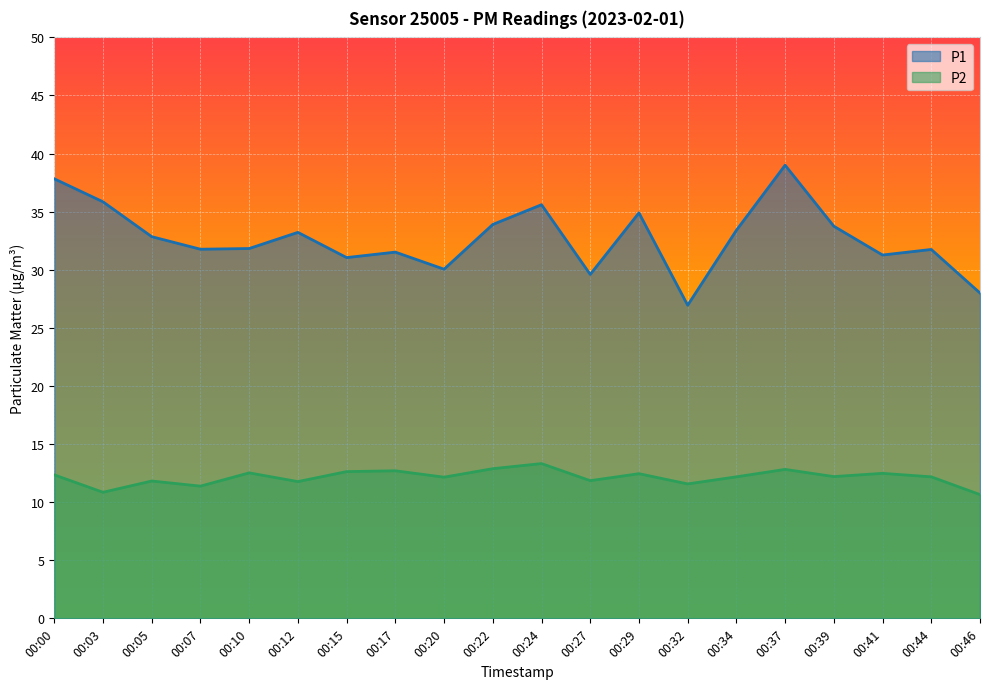

The P1 series shows 35.6 at 00:24. True or false?

True